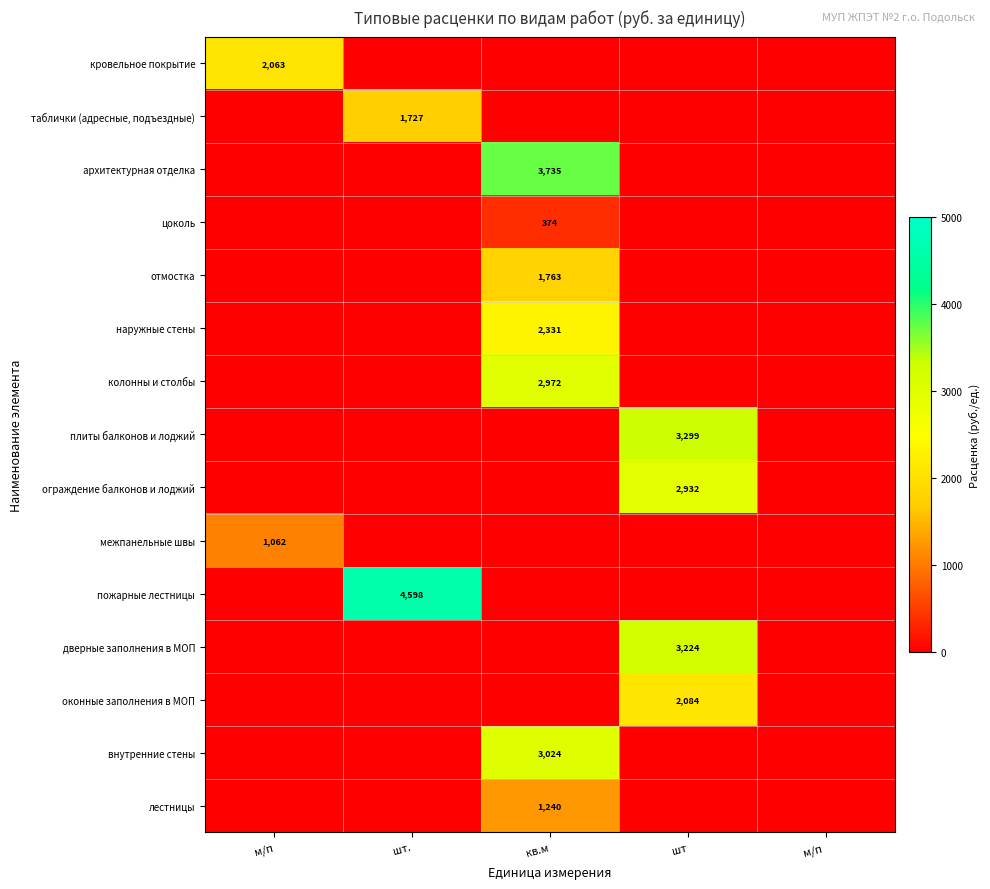

True or false: дверные заполнения в МОП has a value of 4274 at шт.

False